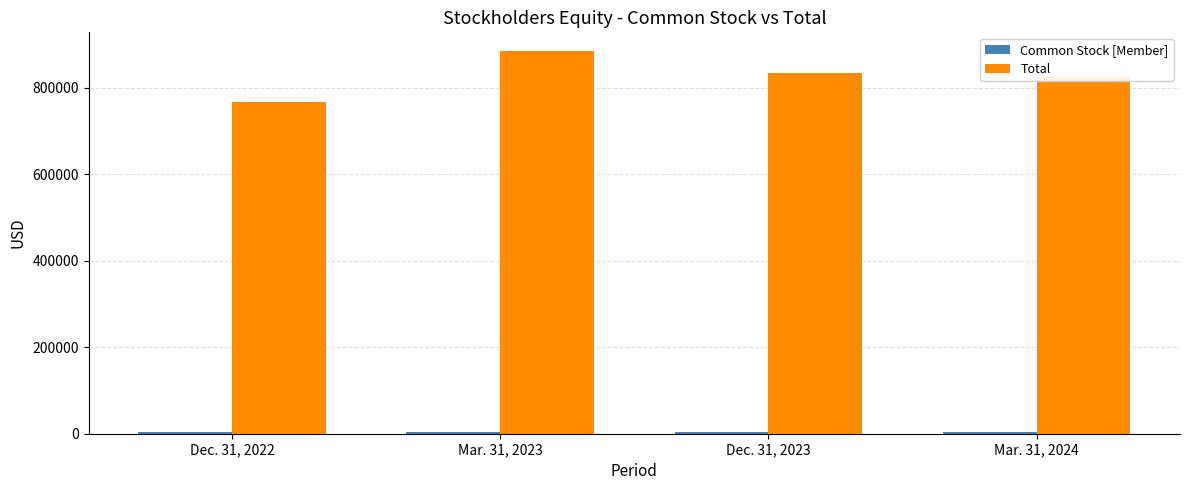

What is the sum of the Total values at Dec. 31, 2022 and Mar. 31, 2024?

1590004